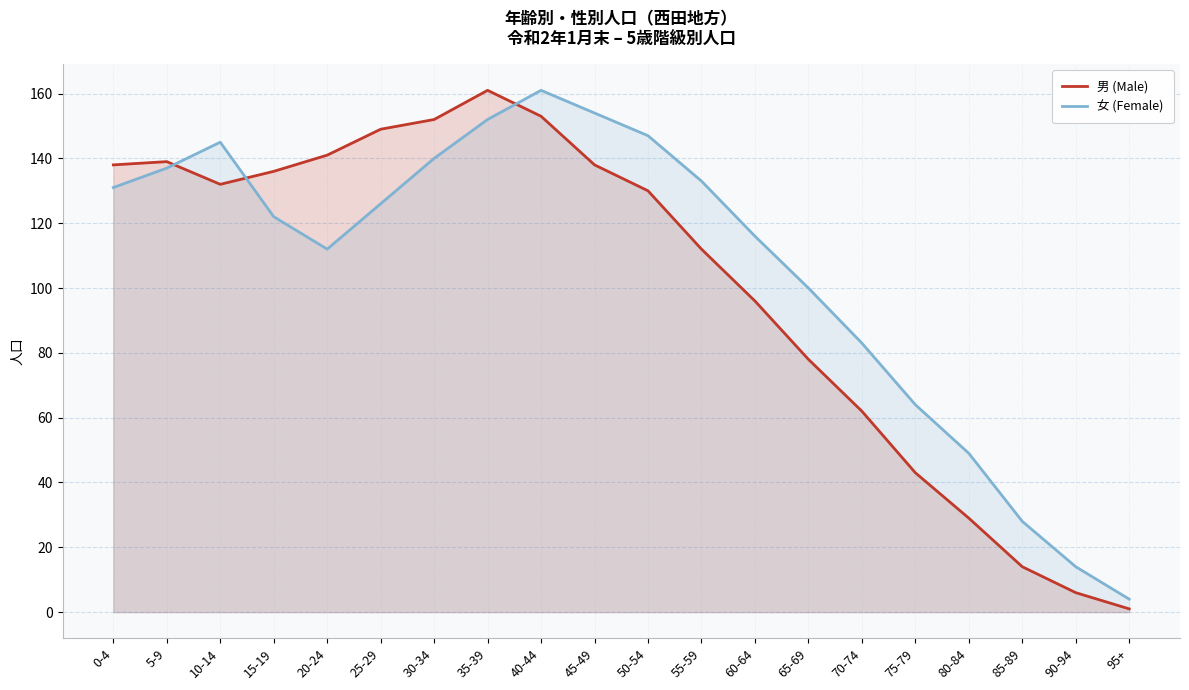

Between which two adjacent categories do 女 (Female) and 男 (Male) first intersect?

5-9 and 10-14